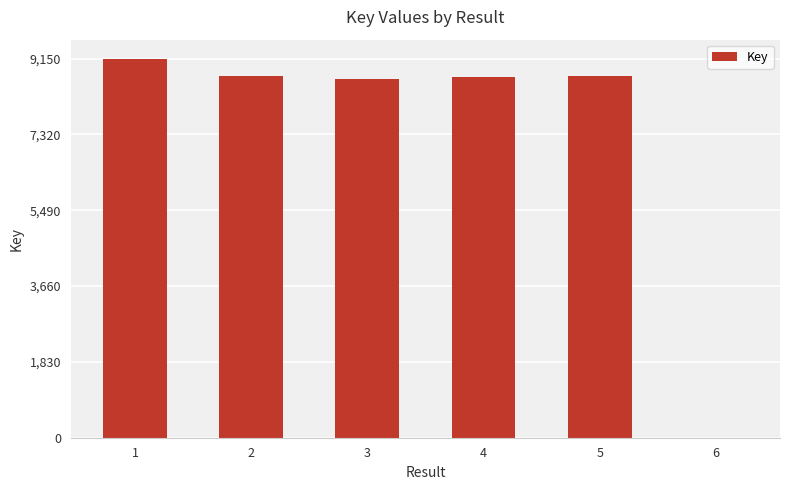

How many values are above zero?

5